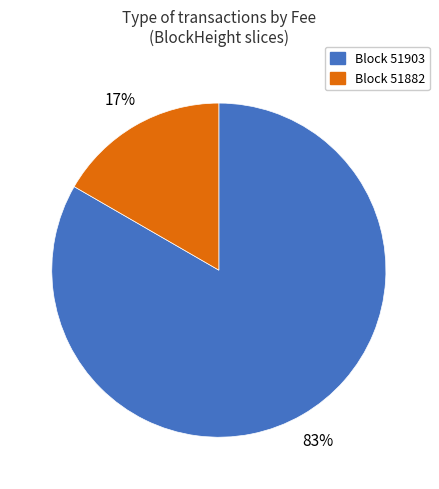

To the nearest percent, what is the average slice percentage?

50%